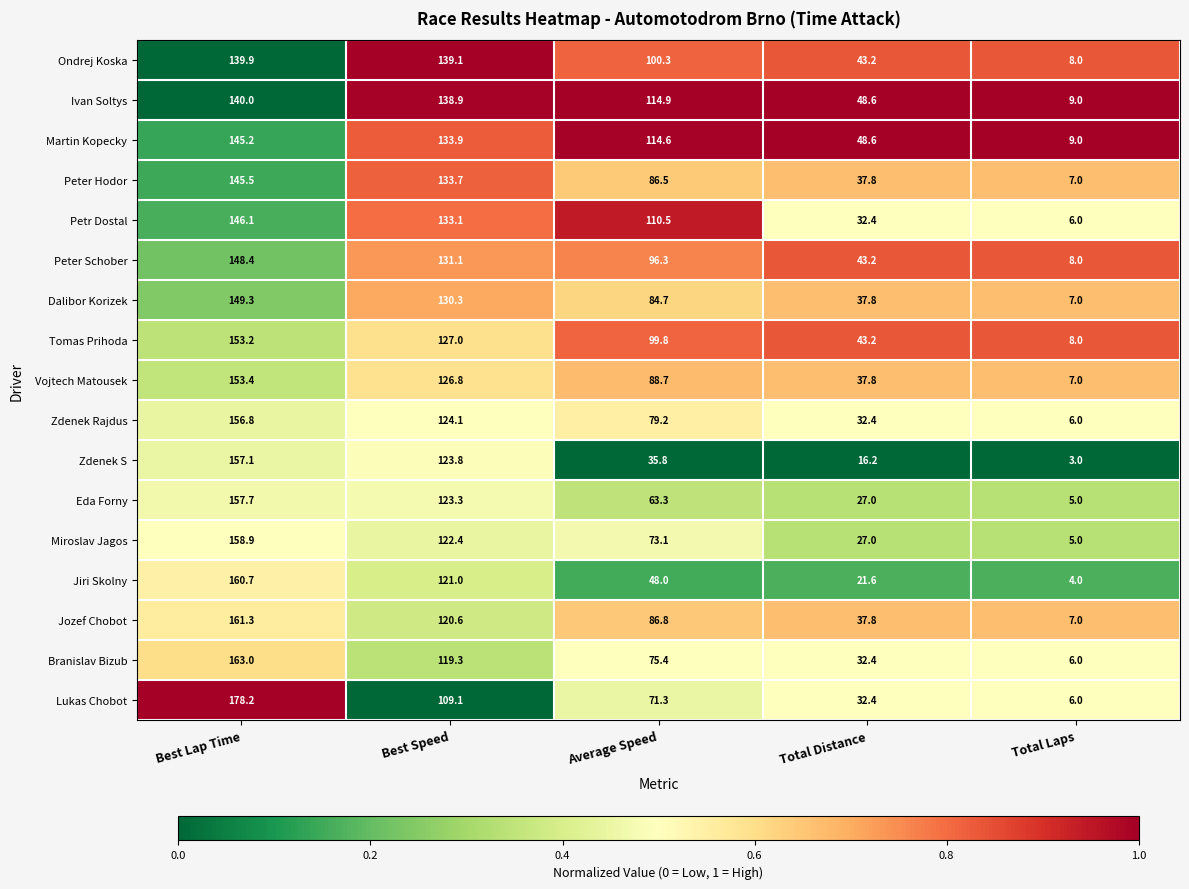

The value of Lukas Chobot at Best Speed is 67.7. True or false?

False